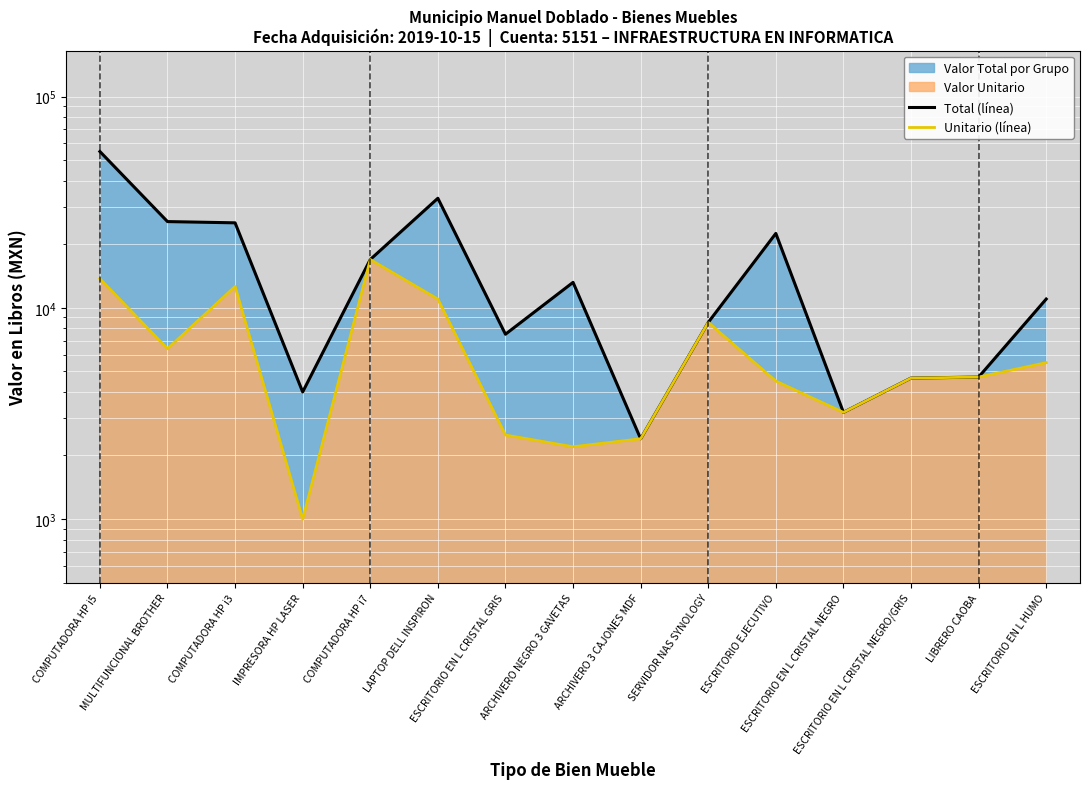

What is the sum of all Unitario (línea) values?

99852.4